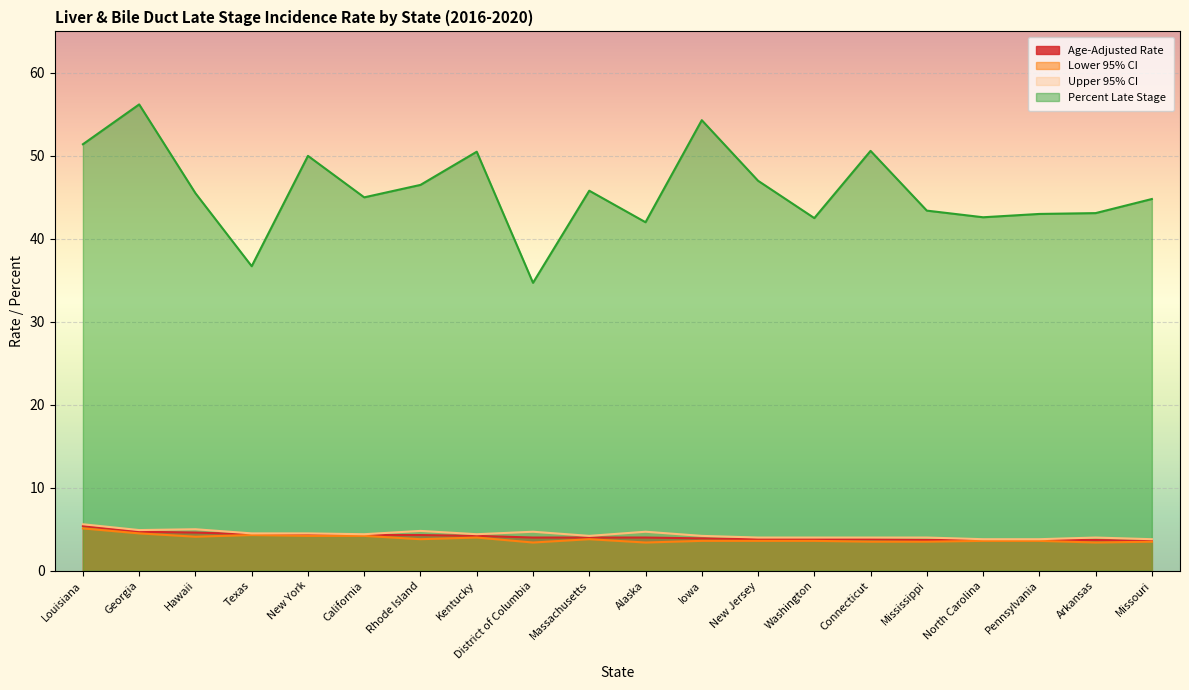

List the series in order of their peak value, highest first.

Percent Late Stage, Upper 95% CI, Age-Adjusted Rate, Lower 95% CI